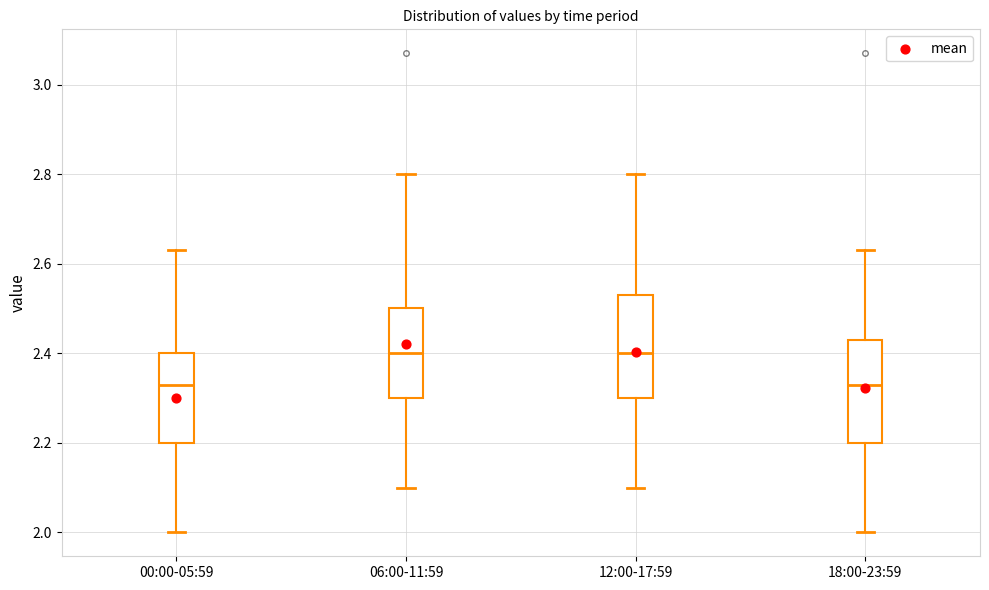

Reading left to right, read every box against the y-axis: the position of its median line, the range the box covers, and the ends of its whiskers. The values are not printed on the chart, so give them approximately, as read against the axis.

00:00-05:59: median 2.34, box 2.20 to 2.40, whiskers 2.00 to 2.64
06:00-11:59: median 2.40, box 2.30 to 2.50, whiskers 2.10 to 2.80
12:00-17:59: median 2.40, box 2.30 to 2.54, whiskers 2.10 to 2.80
18:00-23:59: median 2.34, box 2.20 to 2.44, whiskers 2.00 to 2.64